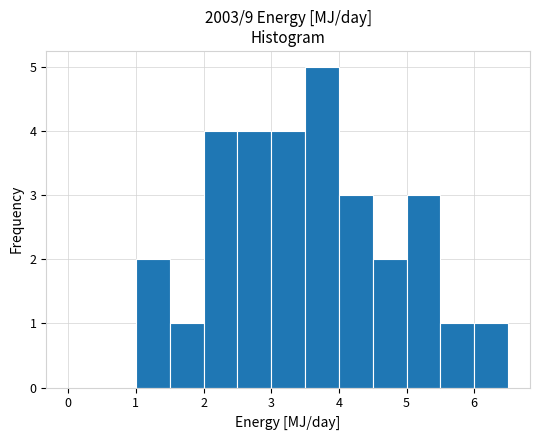

Which range on the x-axis has the tallest bar?

3.5 to 4.0